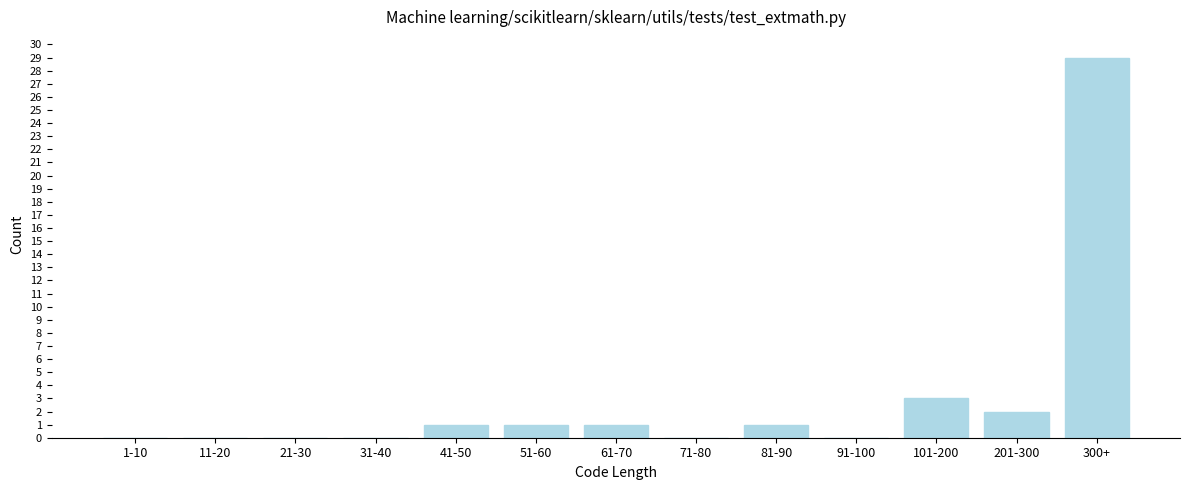

Reading left to right, list all the values displayed in this chart.

1-10=0	11-20=0	21-30=0	31-40=0	41-50=1	51-60=1	61-70=1	71-80=0	81-90=1	91-100=0	101-200=3	201-300=2	300+=29